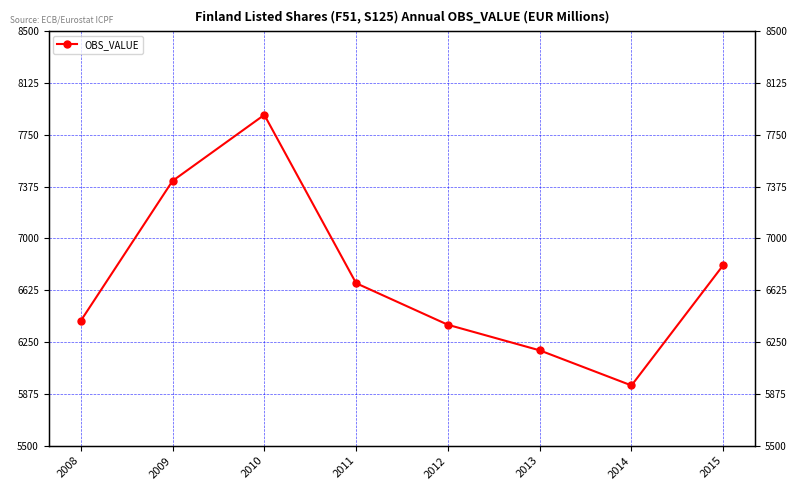

What is the difference between the maximum and second lowest values?

1704